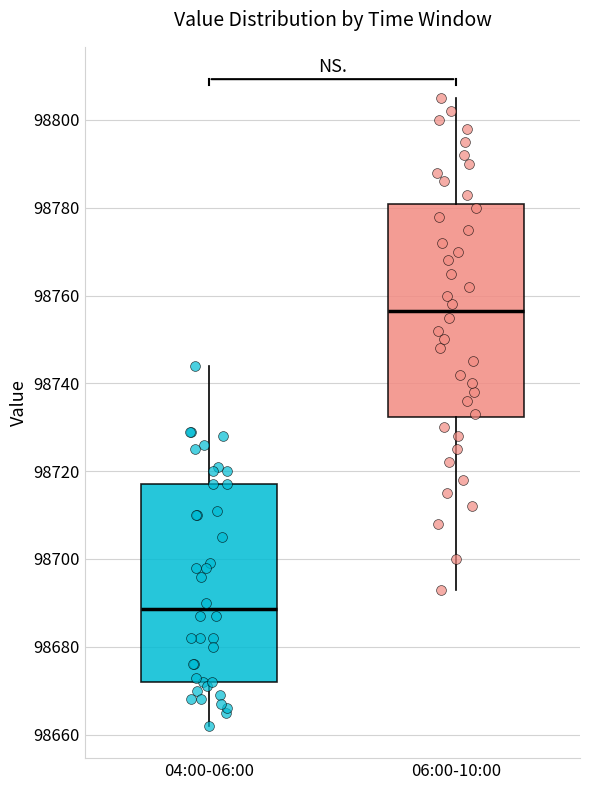

Where is the lower edge of the box for 06:00-10:00 on the y-axis? The values are not printed on the chart, so give them approximately, as read against the axis.

98732